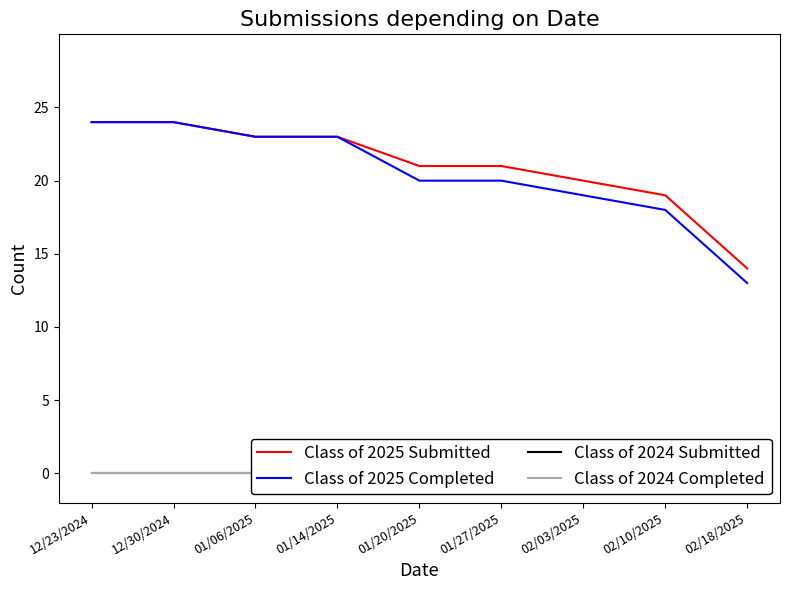

What is the spread (max minus min) of values at 01/14/2025?

23